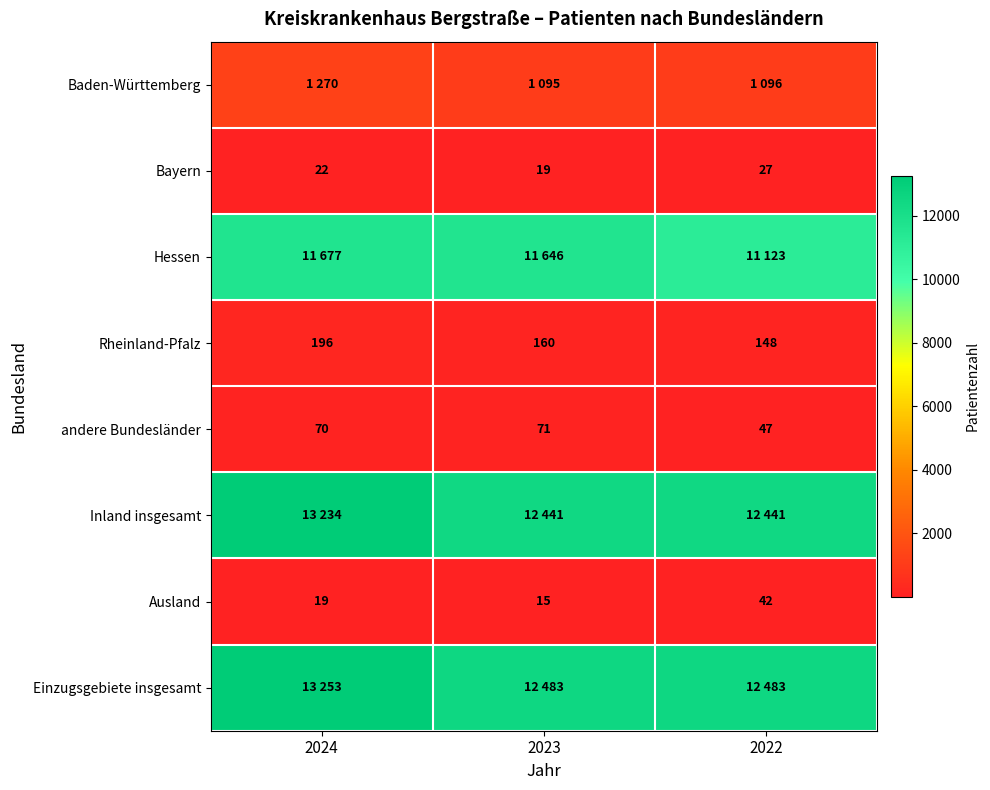

What is the sum of the Ausland values at 2023 and 2024?

34.0